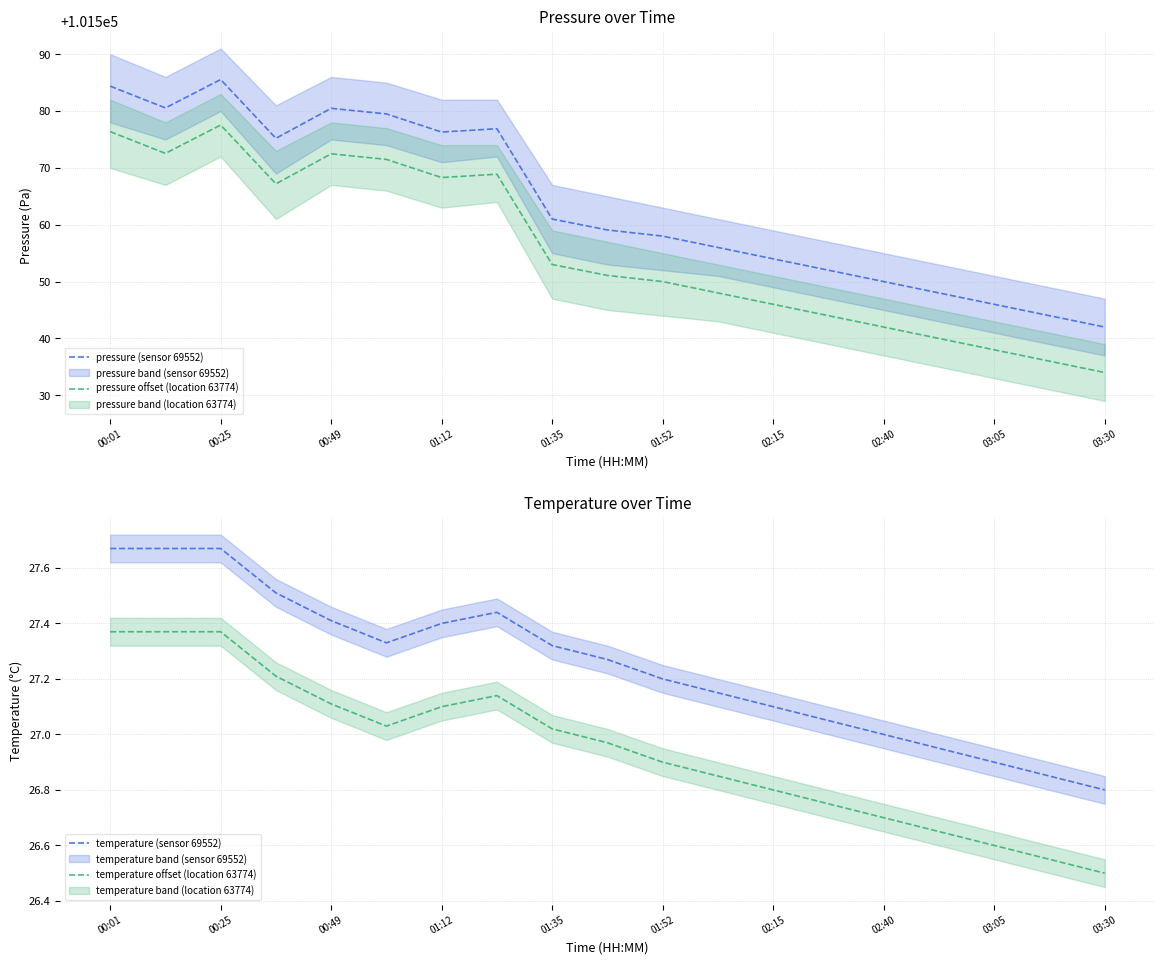

Reading left to right, what are all the values shown in this chart?

pressure (sensor 69552): 101584.4	101580.6	101585.5	101575.2	101580.5	101579.5	101576.3	101576.9	101561.0	101559.1	101558.0	101556.0	101554.0	101552.0	101550.0	101548.0	101546.0	101544.0	101542.0
pressure offset (location 63774): 101576.4	101572.6	101577.5	101567.2	101572.5	101571.5	101568.3	101568.9	101553.0	101551.1	101550.0	101548.0	101546.0	101544.0	101542.0	101540.0	101538.0	101536.0	101534.0
temperature (sensor 69552): 27.7	27.7	27.7	27.5	27.4	27.3	27.4	27.4	27.3	27.3	27.2	27.1	27.1	27.1	27.0	26.9	26.9	26.9	26.8
temperature offset (location 63774): 27.4	27.4	27.4	27.2	27.1	27.0	27.1	27.1	27.0	27.0	26.9	26.8	26.8	26.8	26.7	26.6	26.6	26.6	26.5